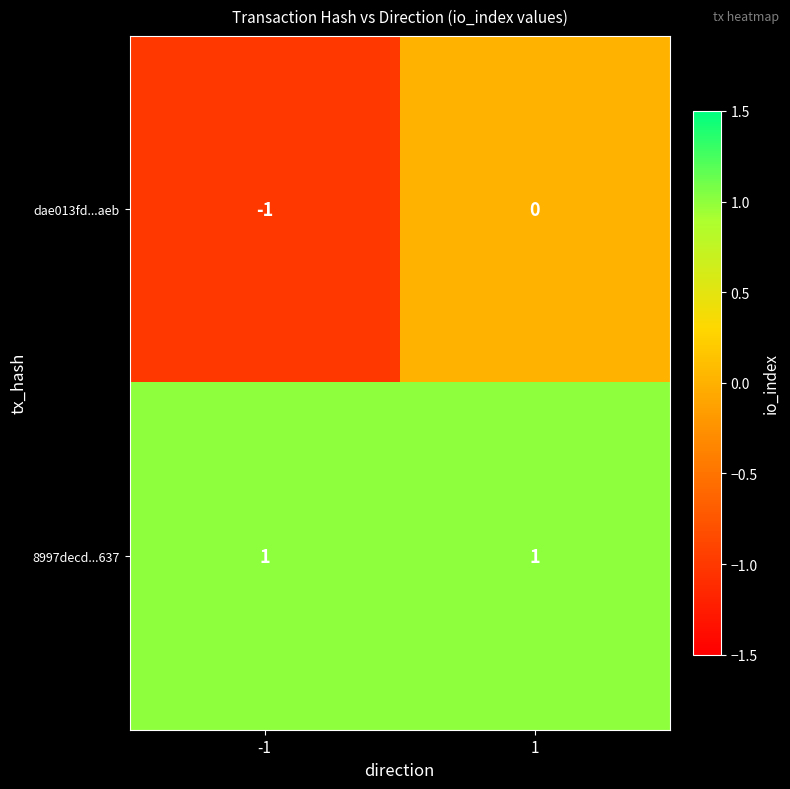

The dae013fd...aeb series shows -2 at -1. True or false?

False